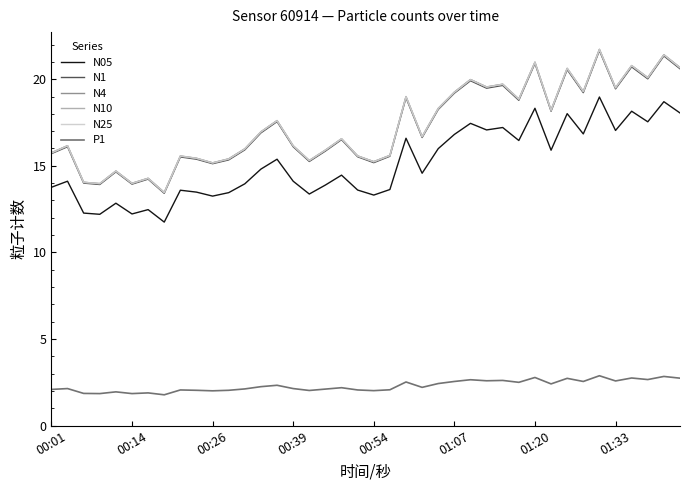

True or false: N10 and N05 cross at least once.

False